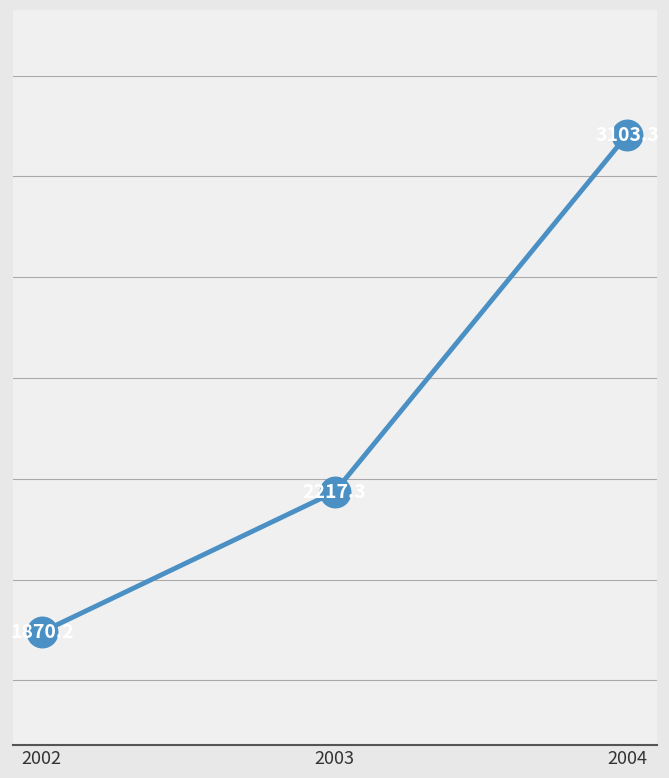

How many lines are shown in the chart?

1